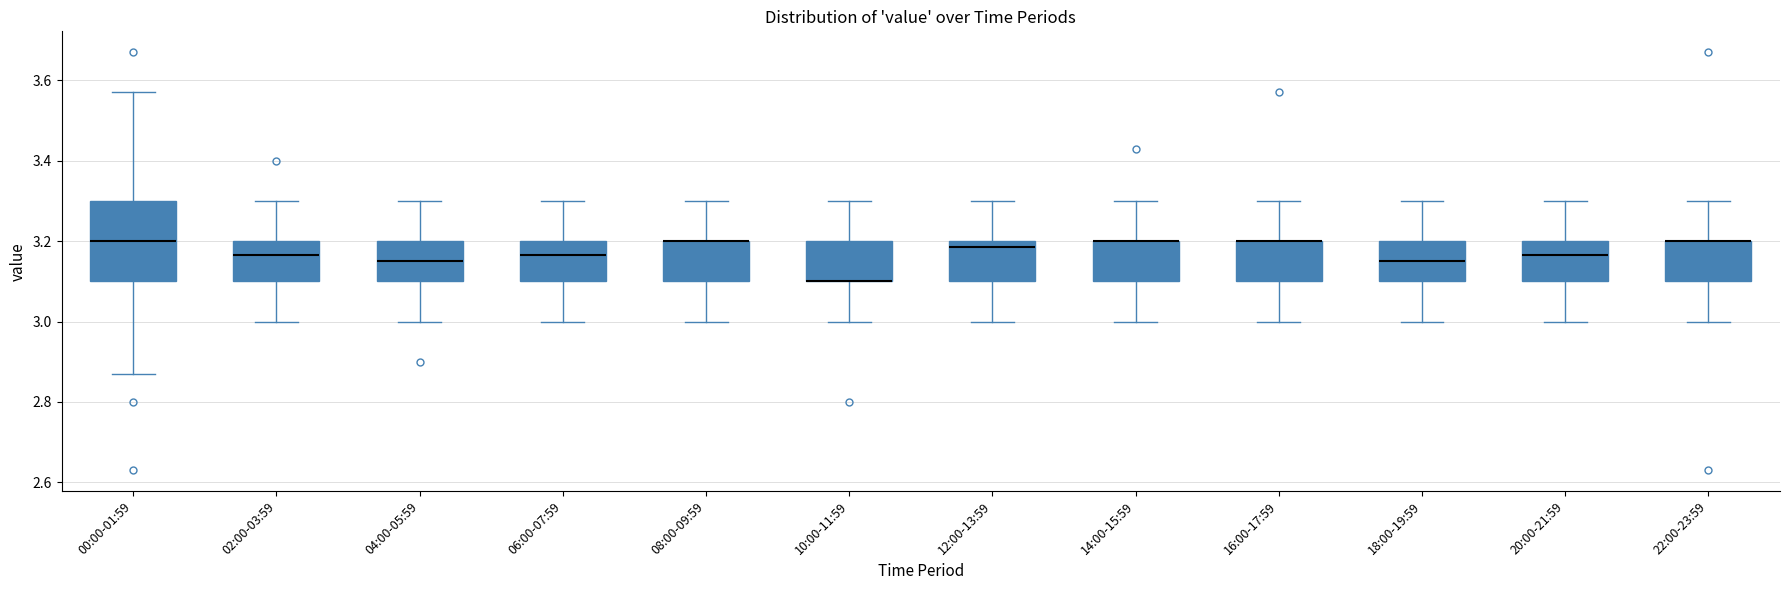

Reading left to right, transcribe this box plot: for each box, give where its median line is, the range the box spans, and where its two whiskers end, as read against the y-axis. The values are not printed on the chart, so give them approximately, as read against the axis.

00:00-01:59: median 3.20, box 3.10 to 3.30, whiskers 2.88 to 3.58
02:00-03:59: median 3.16, box 3.10 to 3.20, whiskers 3.00 to 3.30
04:00-05:59: median 3.16, box 3.10 to 3.20, whiskers 3.00 to 3.30
06:00-07:59: median 3.16, box 3.10 to 3.20, whiskers 3.00 to 3.30
08:00-09:59: median 3.20 (drawn on the box's upper edge), box 3.10 to 3.20, whiskers 3.00 to 3.30
10:00-11:59: median 3.10 (drawn on the box's lower edge), box 3.10 to 3.20, whiskers 3.00 to 3.30
12:00-13:59: median 3.18, box 3.10 to 3.20, whiskers 3.00 to 3.30
14:00-15:59: median 3.20 (drawn on the box's upper edge), box 3.10 to 3.20, whiskers 3.00 to 3.30
16:00-17:59: median 3.20 (drawn on the box's upper edge), box 3.10 to 3.20, whiskers 3.00 to 3.30
18:00-19:59: median 3.16, box 3.10 to 3.20, whiskers 3.00 to 3.30
20:00-21:59: median 3.16, box 3.10 to 3.20, whiskers 3.00 to 3.30
22:00-23:59: median 3.20 (drawn on the box's upper edge), box 3.10 to 3.20, whiskers 3.00 to 3.30